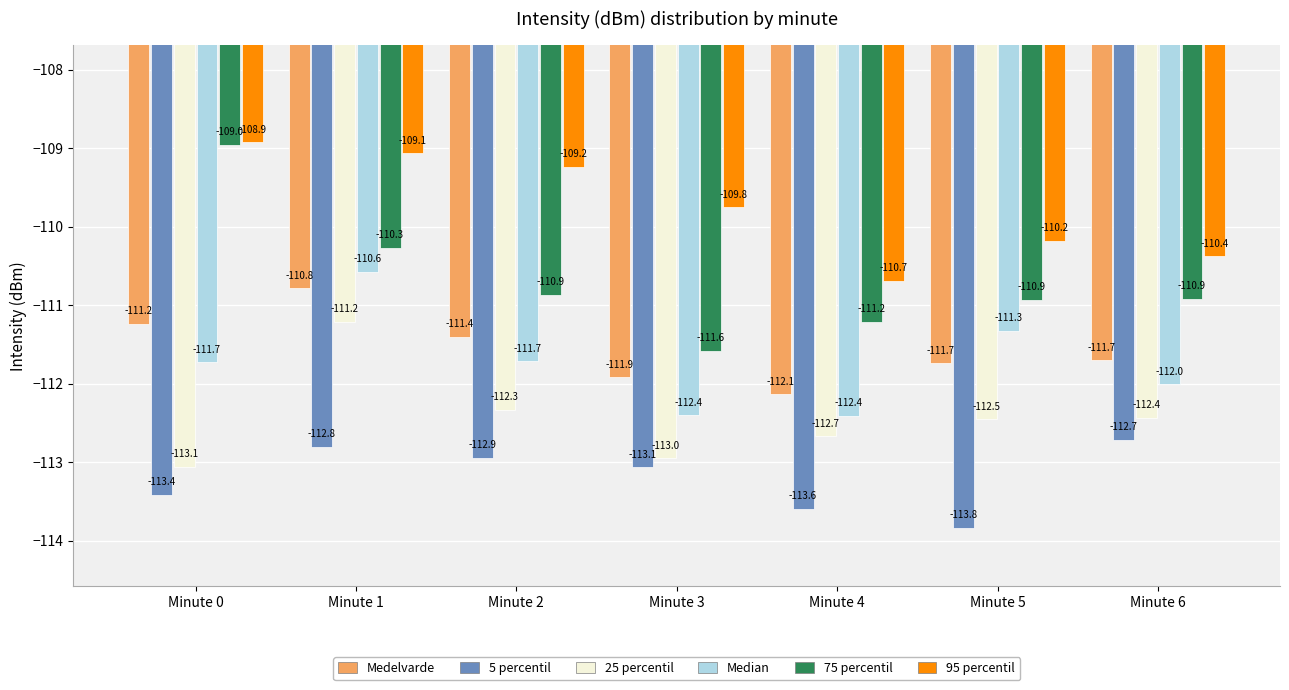

Reading left to right, list all the values displayed in this chart.

Medelvarde: Minute 0=-111.2	Minute 1=-110.8	Minute 2=-111.4	Minute 3=-111.9	Minute 4=-112.1	Minute 5=-111.7	Minute 6=-111.7
5 percentil: Minute 0=-113.4	Minute 1=-112.8	Minute 2=-112.9	Minute 3=-113.1	Minute 4=-113.6	Minute 5=-113.8	Minute 6=-112.7
25 percentil: Minute 0=-113.1	Minute 1=-111.2	Minute 2=-112.3	Minute 3=-113.0	Minute 4=-112.7	Minute 5=-112.5	Minute 6=-112.4
Median: Minute 0=-111.7	Minute 1=-110.6	Minute 2=-111.7	Minute 3=-112.4	Minute 4=-112.4	Minute 5=-111.3	Minute 6=-112.0
75 percentil: Minute 0=-109.0	Minute 1=-110.3	Minute 2=-110.9	Minute 3=-111.6	Minute 4=-111.2	Minute 5=-110.9	Minute 6=-110.9
95 percentil: Minute 0=-108.9	Minute 1=-109.1	Minute 2=-109.2	Minute 3=-109.8	Minute 4=-110.7	Minute 5=-110.2	Minute 6=-110.4